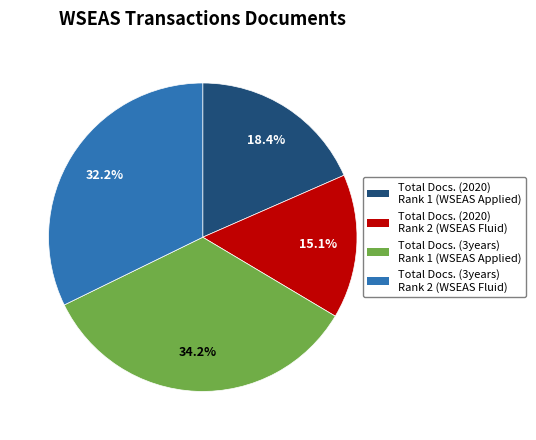

Which category has the biggest portion of the pie?

Total Docs. (3years) Rank 1 (WSEAS Applied)